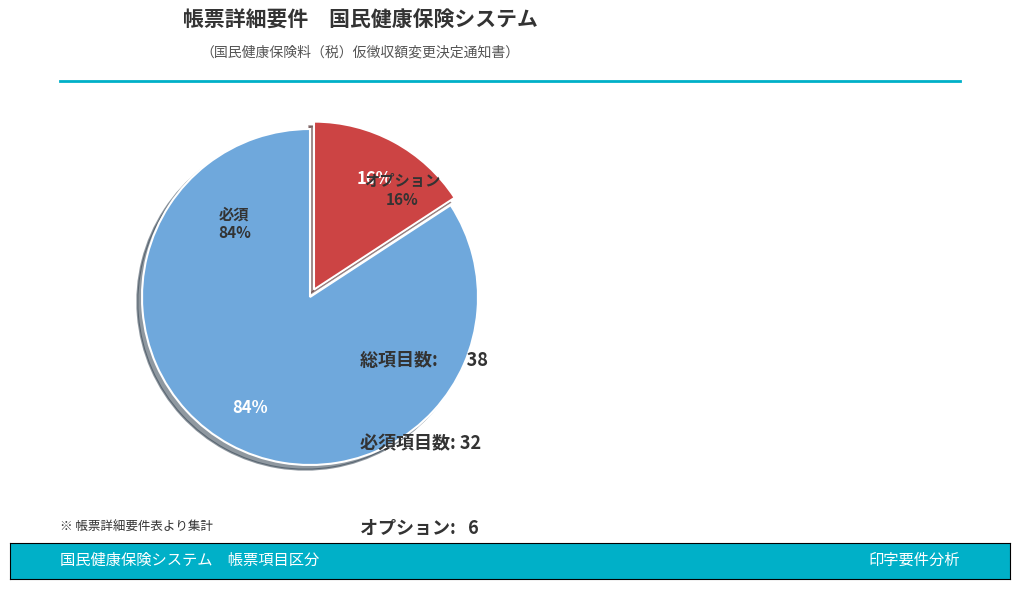

The 必須 (●) slice represents 84% of the pie. True or false?

True